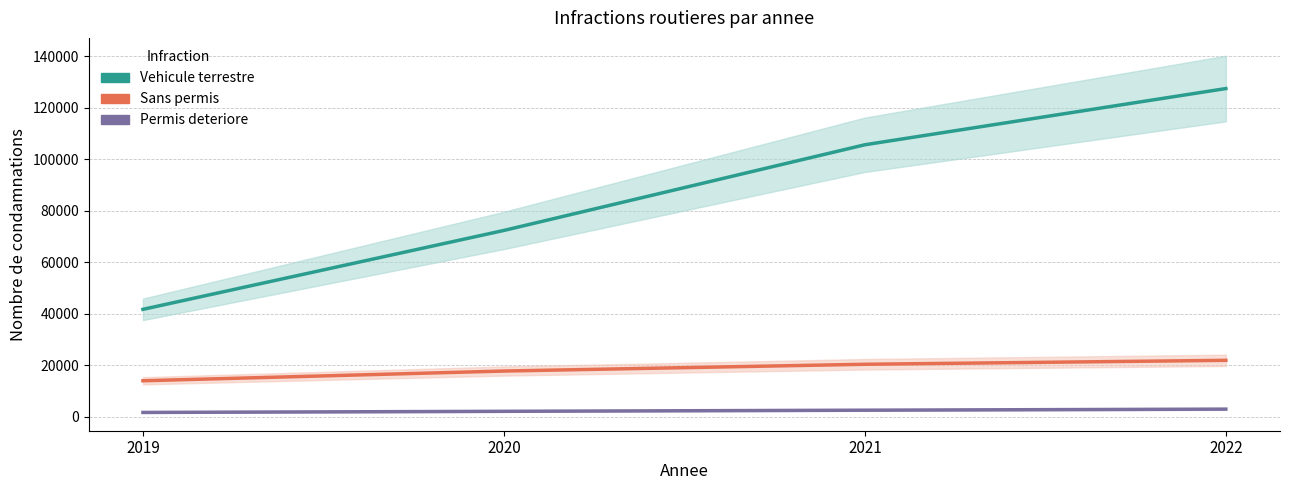

Reading left to right, extract all data points from this chart.

Vehicule terrestre: 2019=41686	2020=72319	2021=105578	2022=127397
Sans permis: 2019=13962	2020=17741	2021=20365	2022=21899
Permis deteriore: 2019=1668	2020=2103	2021=2540	2022=2959